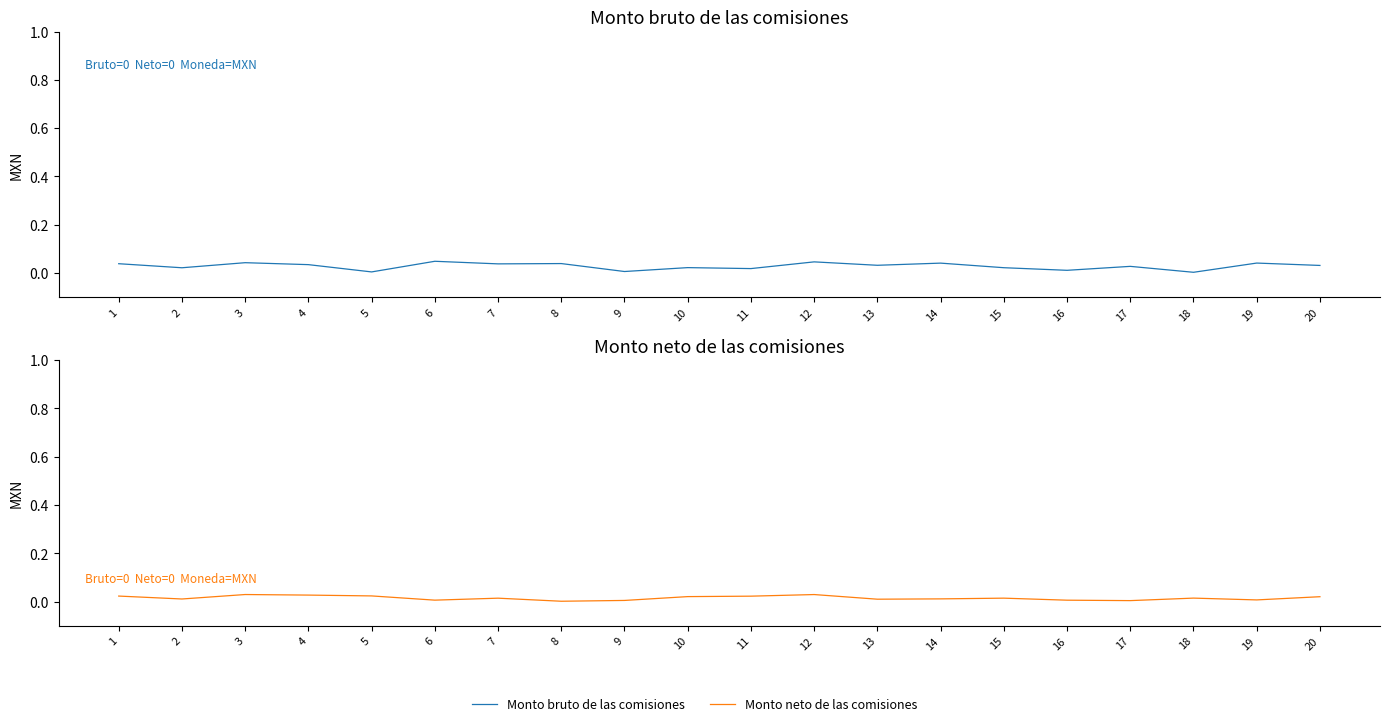

Reading right to left, transcribe all the data shown in this chart.

Monto bruto de las comisiones: 20=0.0	19=0.0	18=0.0	17=0.0	16=0.0	15=0.0	14=0.0	13=0.0	12=0.0	11=0.0	10=0.0	9=0.0	8=0.0	7=0.0	6=0.0	5=0.0	4=0.0	3=0.0	2=0.0	1=0.0
Monto neto de las comisiones: 20=0.0	19=0.0	18=0.0	17=0.0	16=0.0	15=0.0	14=0.0	13=0.0	12=0.0	11=0.0	10=0.0	9=0.0	8=0.0	7=0.0	6=0.0	5=0.0	4=0.0	3=0.0	2=0.0	1=0.0